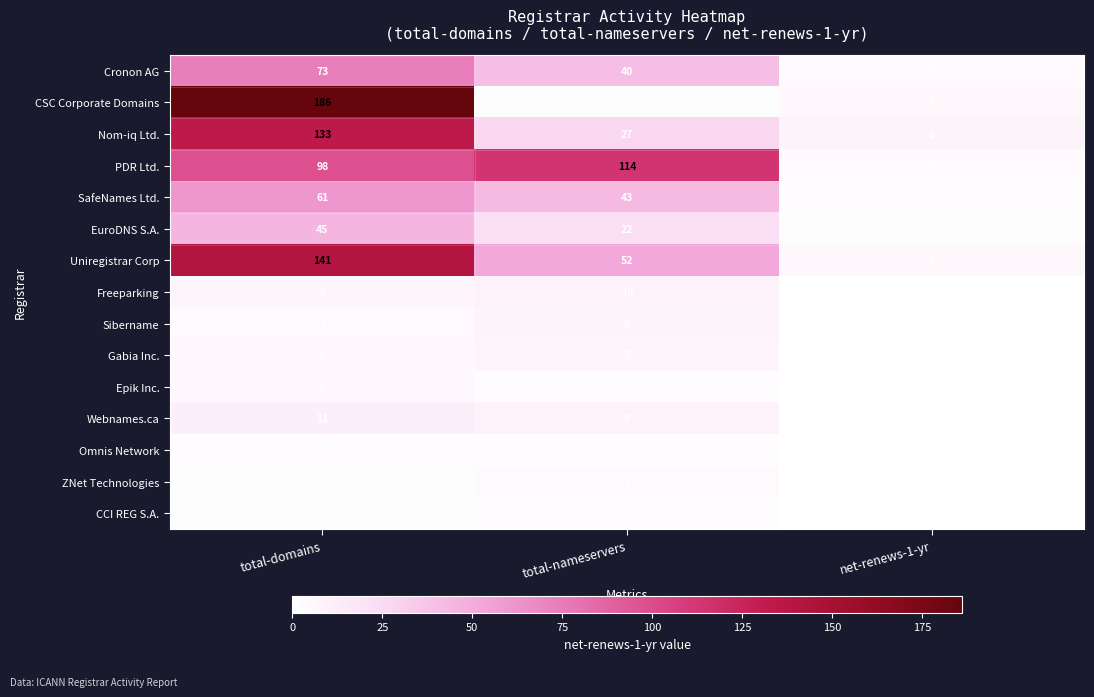

Count the Omnis Network values in the range 0 to 2.

3